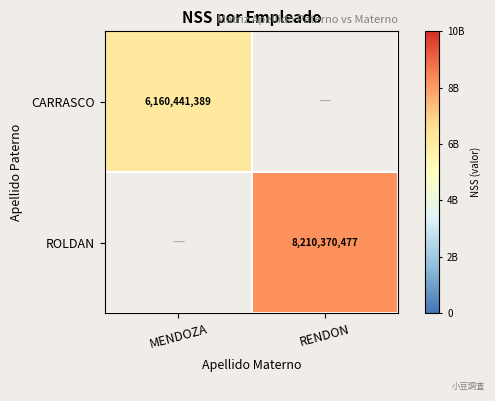

Is the value of ROLDAN at RENDON greater than the value of CARRASCO at MENDOZA?

Yes